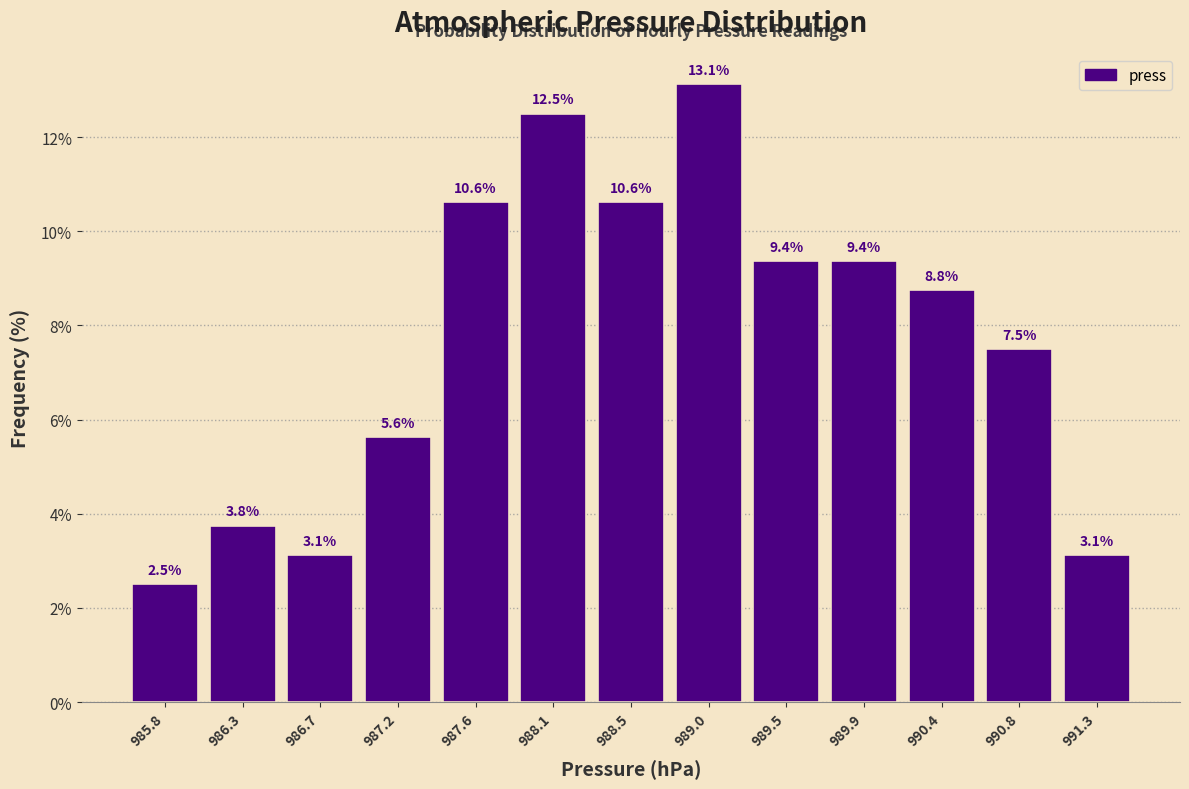

Over which range of the x-axis is the bar tallest?

988.80 to 989.25